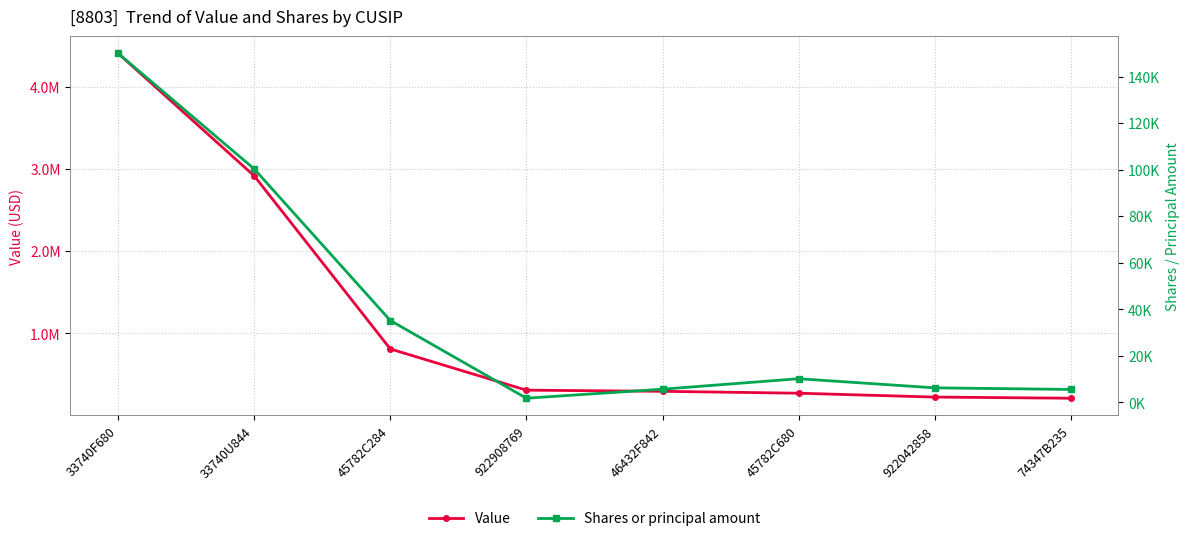

What is the sum of all Shares or principal amount values?

314624